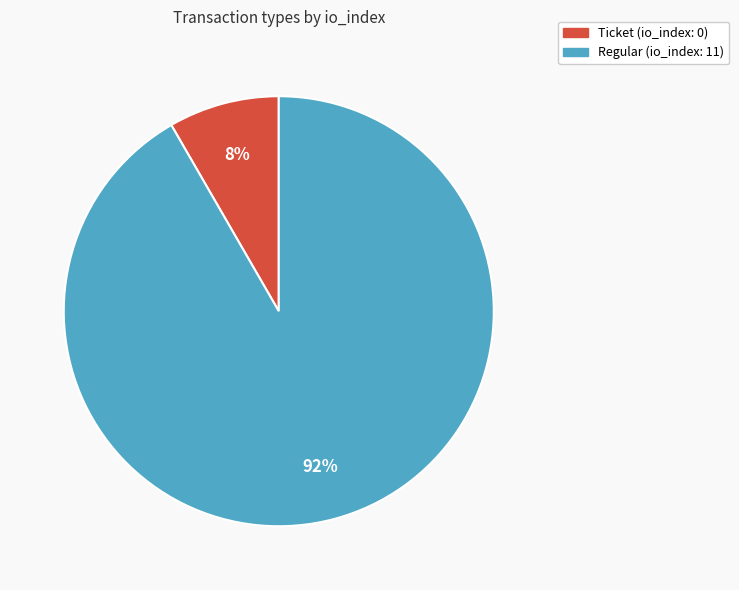

To the nearest percent, what is the average slice percentage?

50%